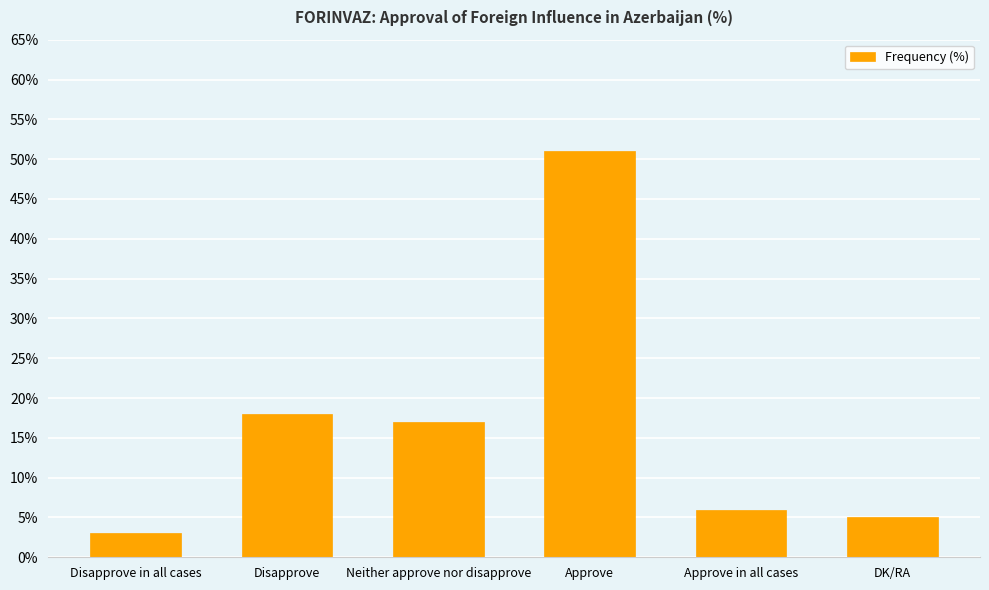

What is the change in value from Neither approve nor disapprove to DK/RA?

-12